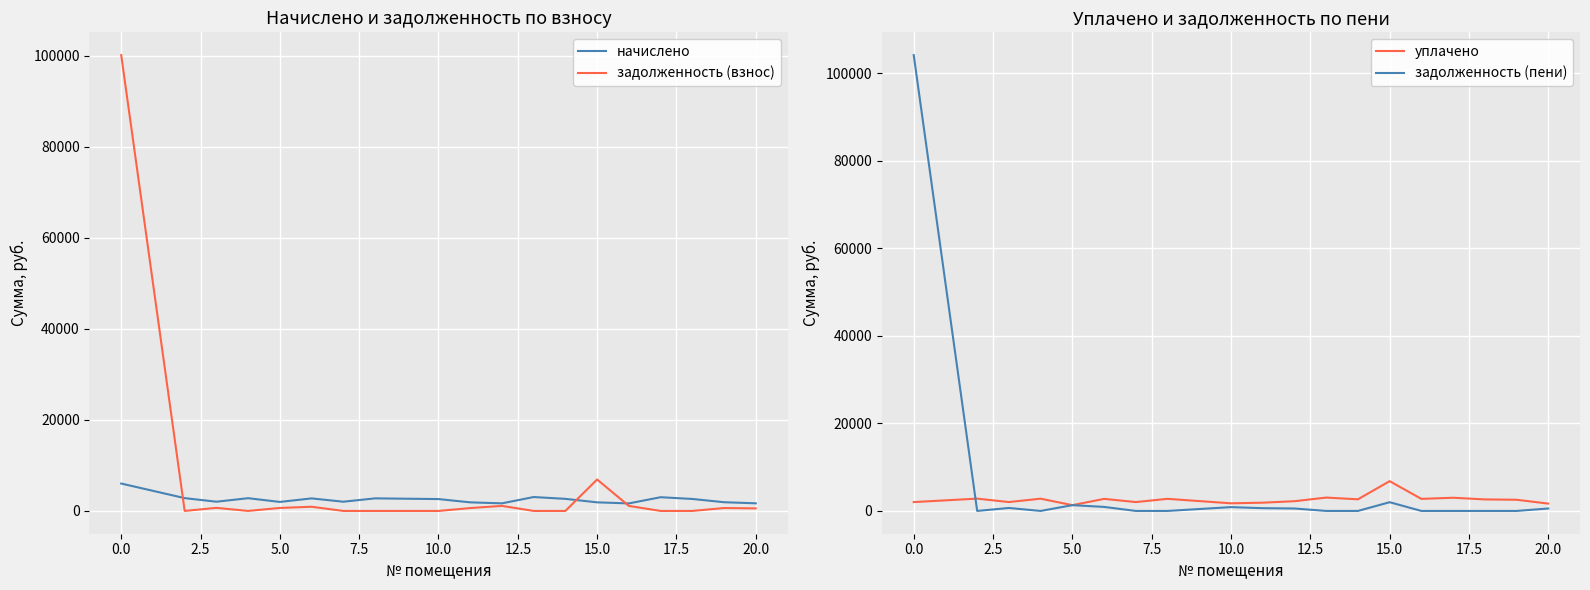

The задолженность (пени) series shows 161543.8 at 0.0. True or false?

False